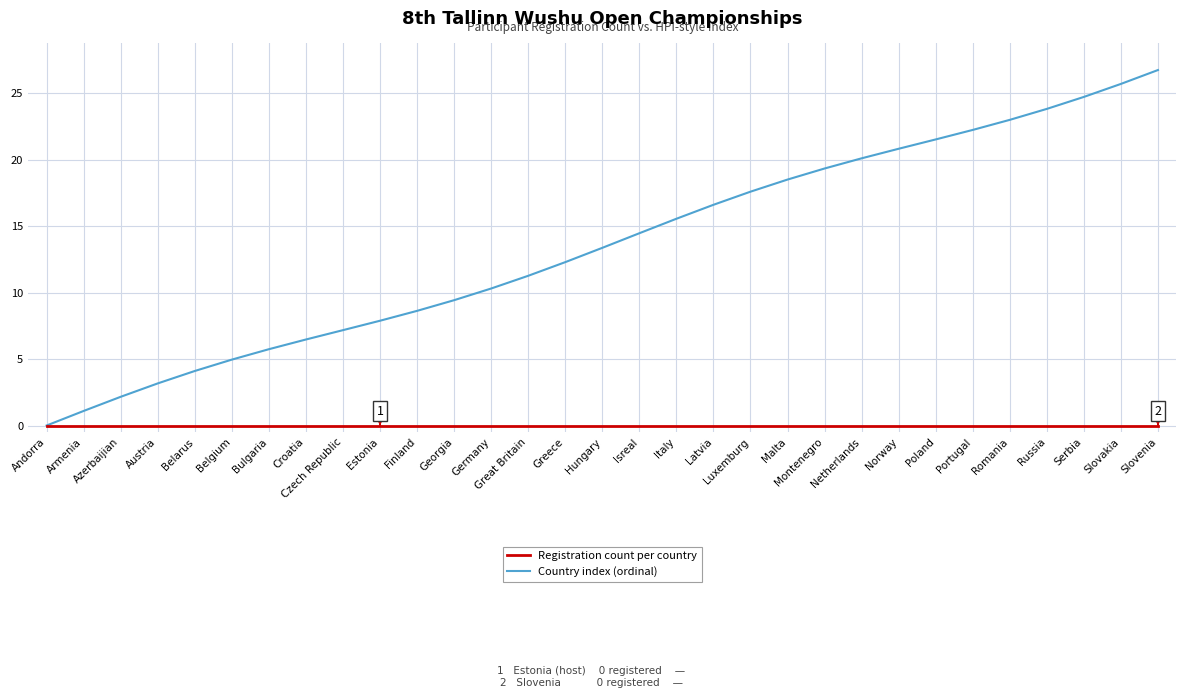

What is the maximum value shown in the chart?

26.7